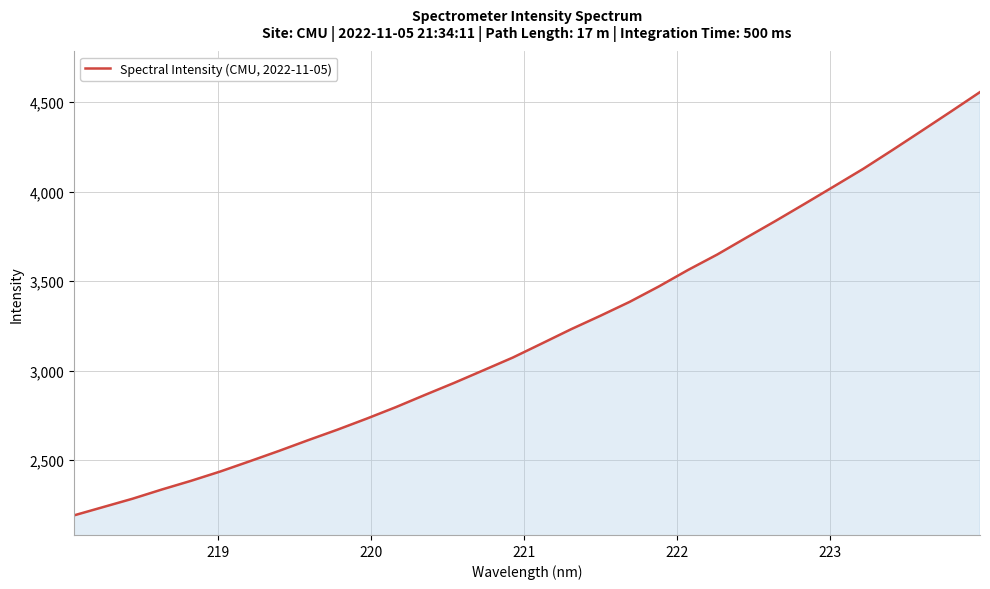

What is the minimum value shown in the chart?

2192.5